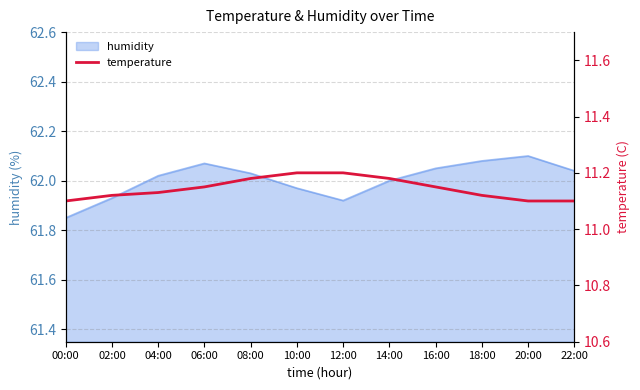

What is the label of the 4th point from the left?

06:00